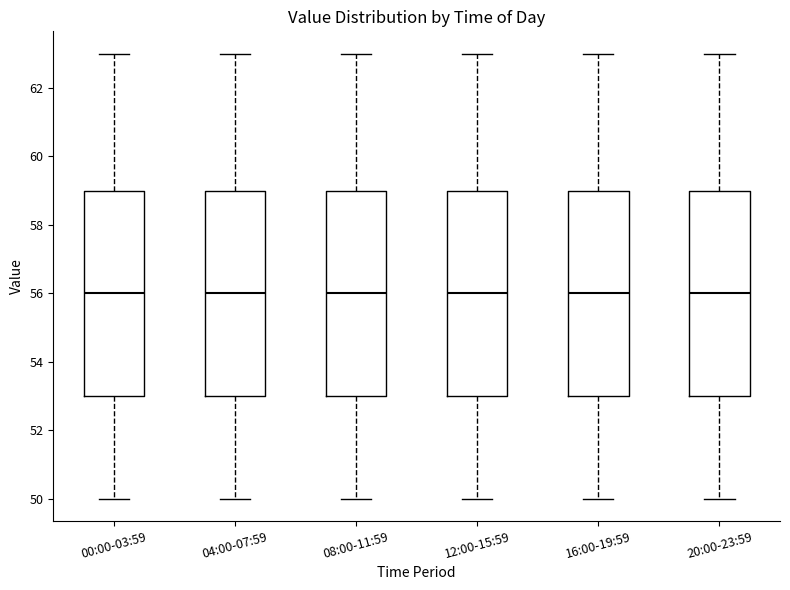

Where is the upper edge of the box for 08:00-11:59 on the y-axis? The values are not printed on the chart, so give them approximately, as read against the axis.

59